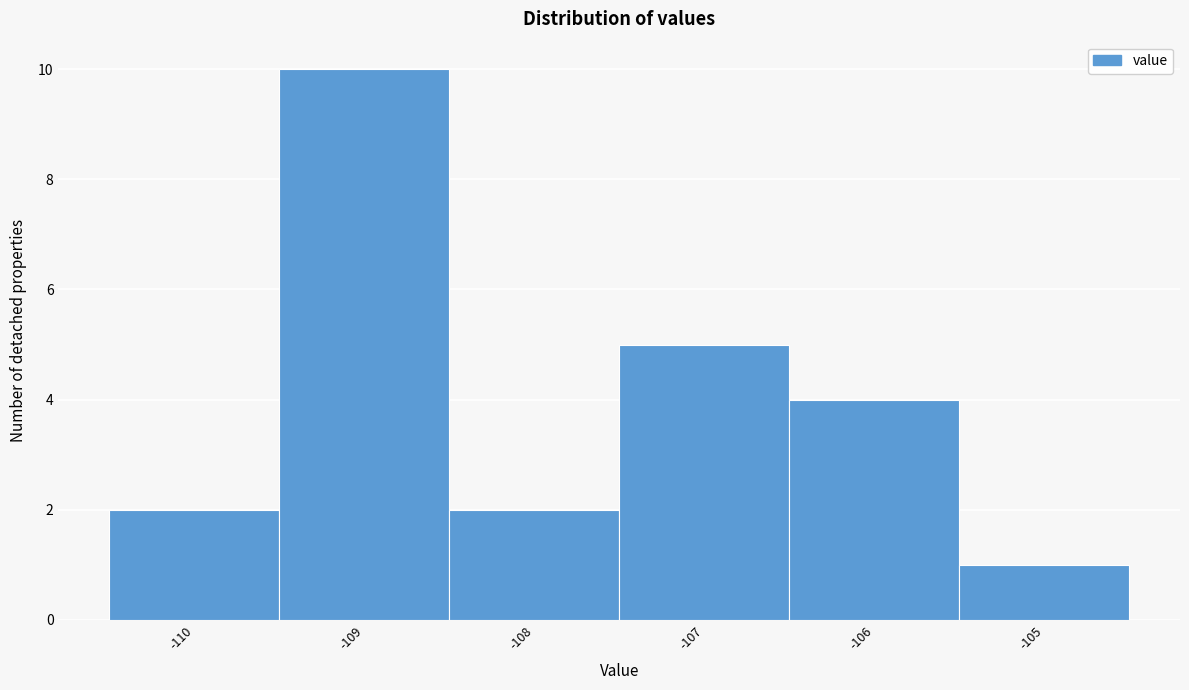

How tall is the bar that spans -108.5 to -107.5 on the x-axis? The values are not printed on the chart, so give them approximately, as read against the axis.

2